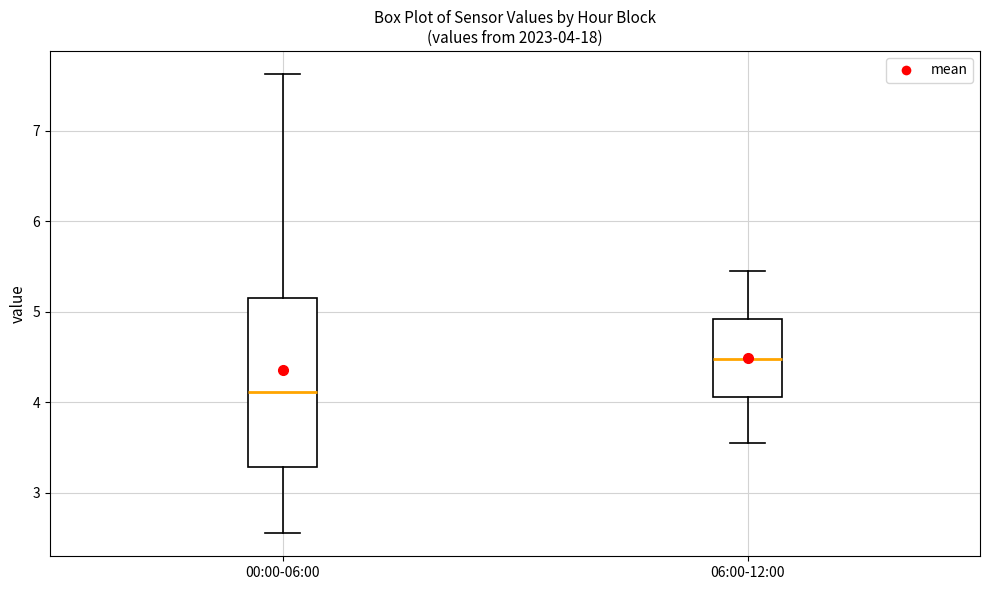

Which box has the lowest median line?

00:00-06:00